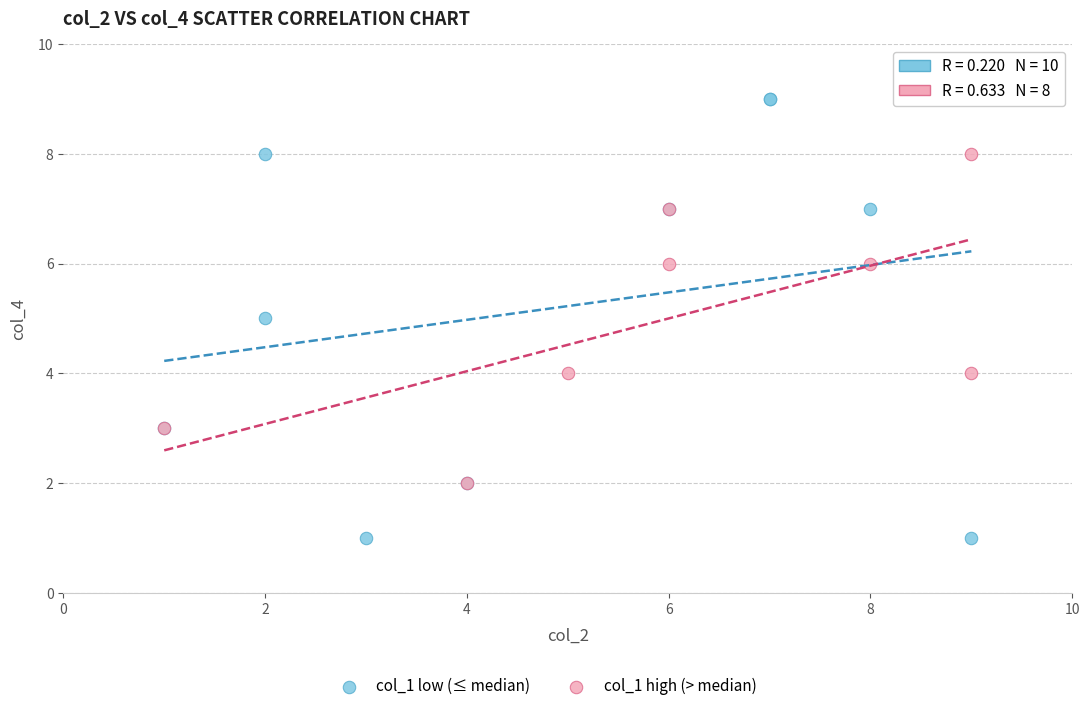

Which series contains the highest Y value?

col_1 low (≤ median)